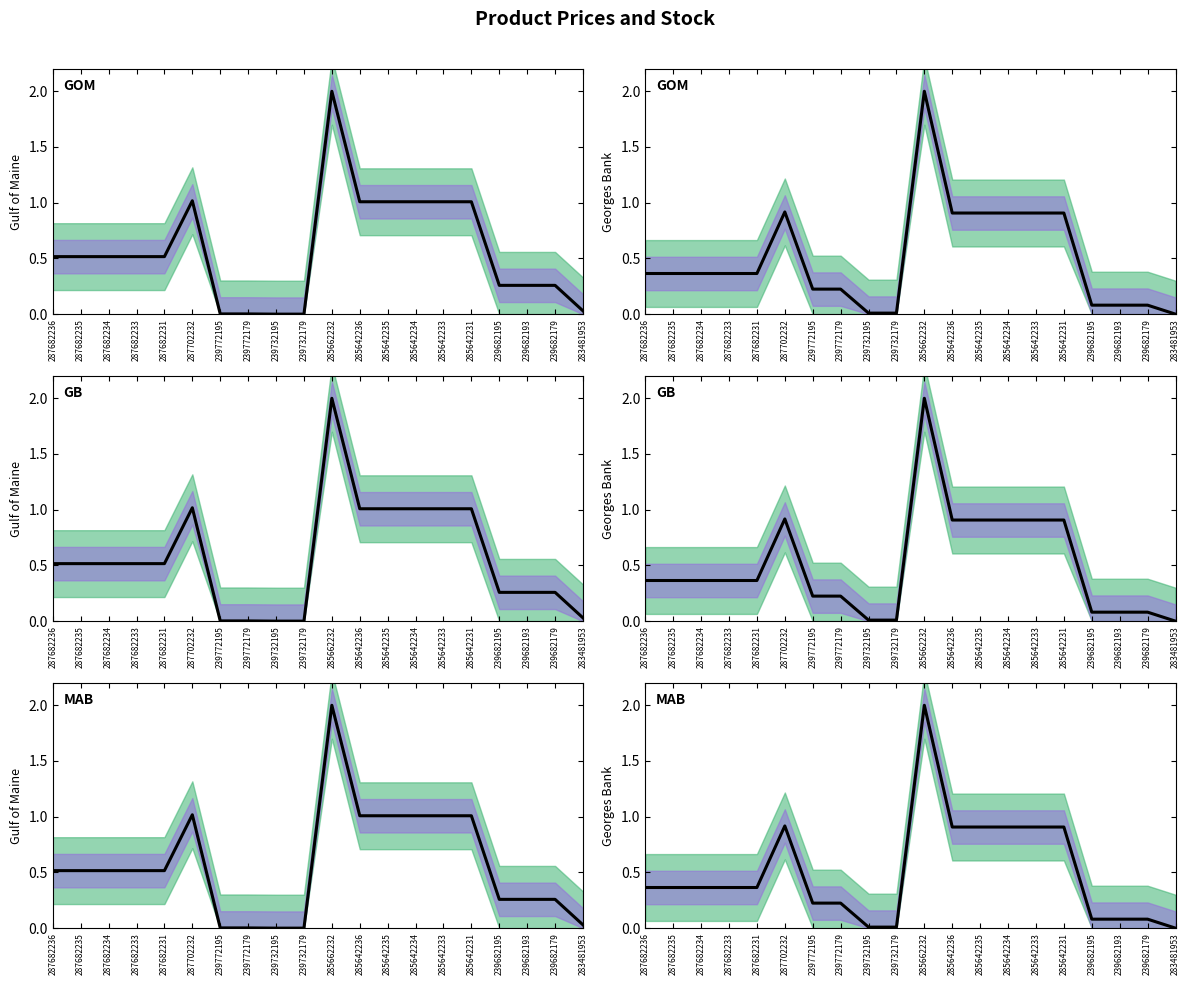

What is the label of the 4th point from the left?

287682233